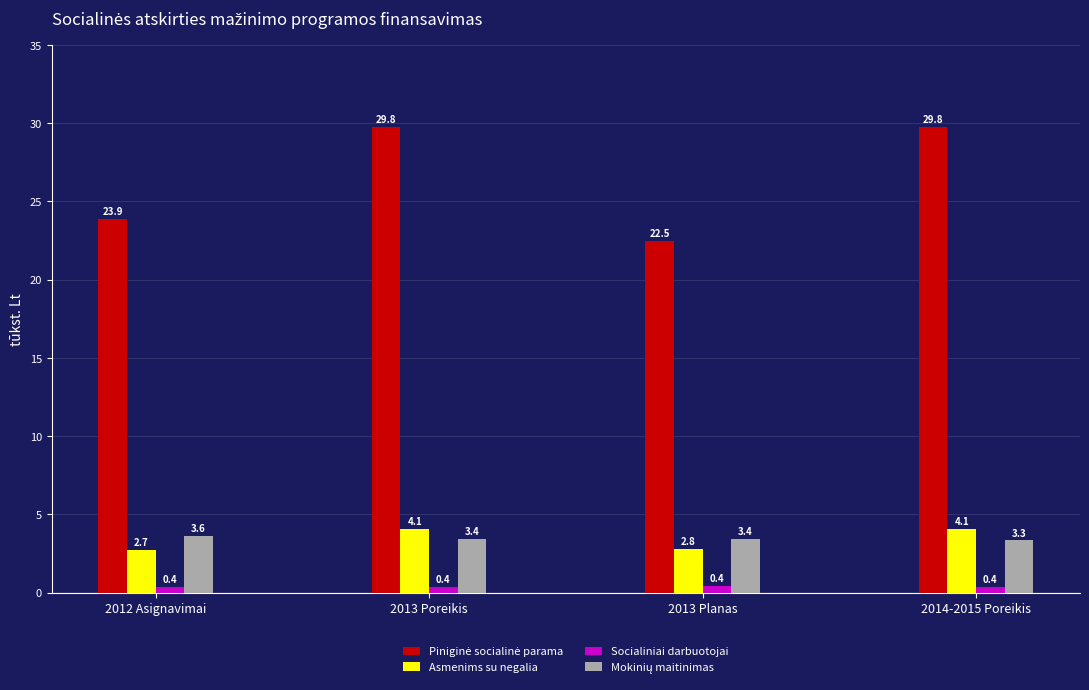

Are the bars grouped side by side (vs. stacked)?

Yes